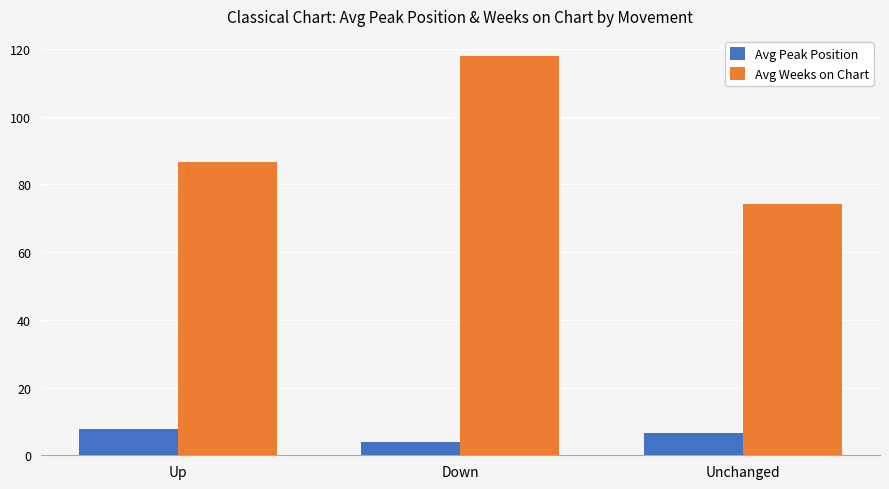

What position from the left is Up?

1